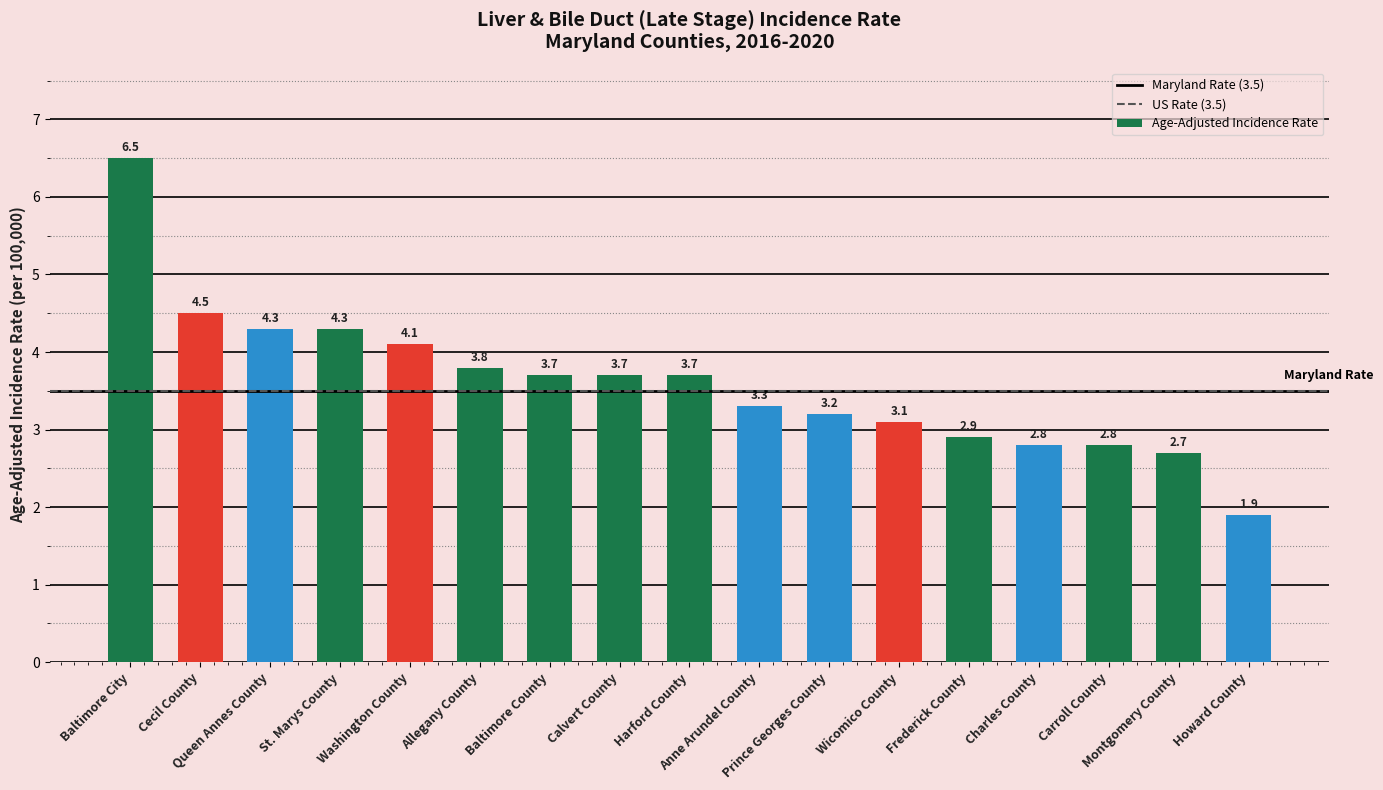

Does the chart contain any negative values?

No